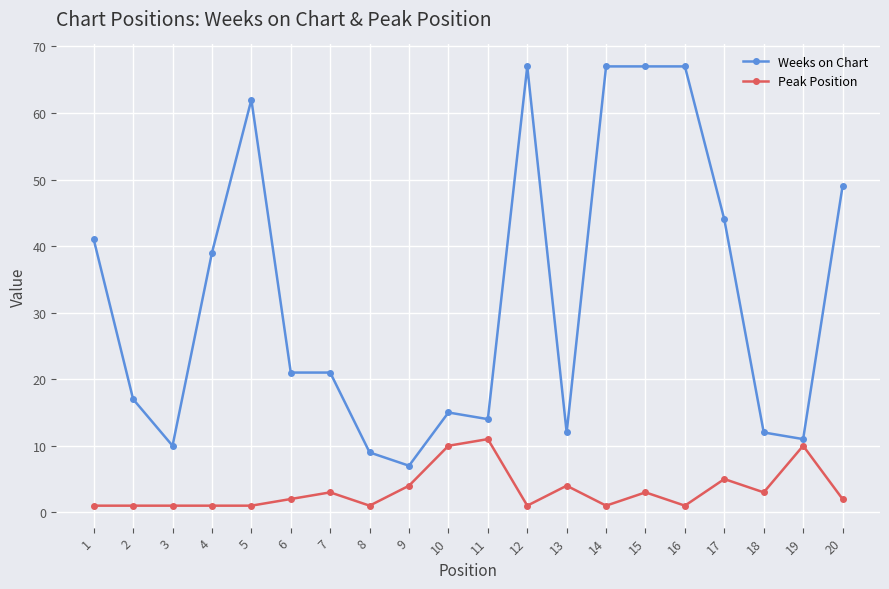

True or false: Peak Position and Weeks on Chart intersect in this chart.

False